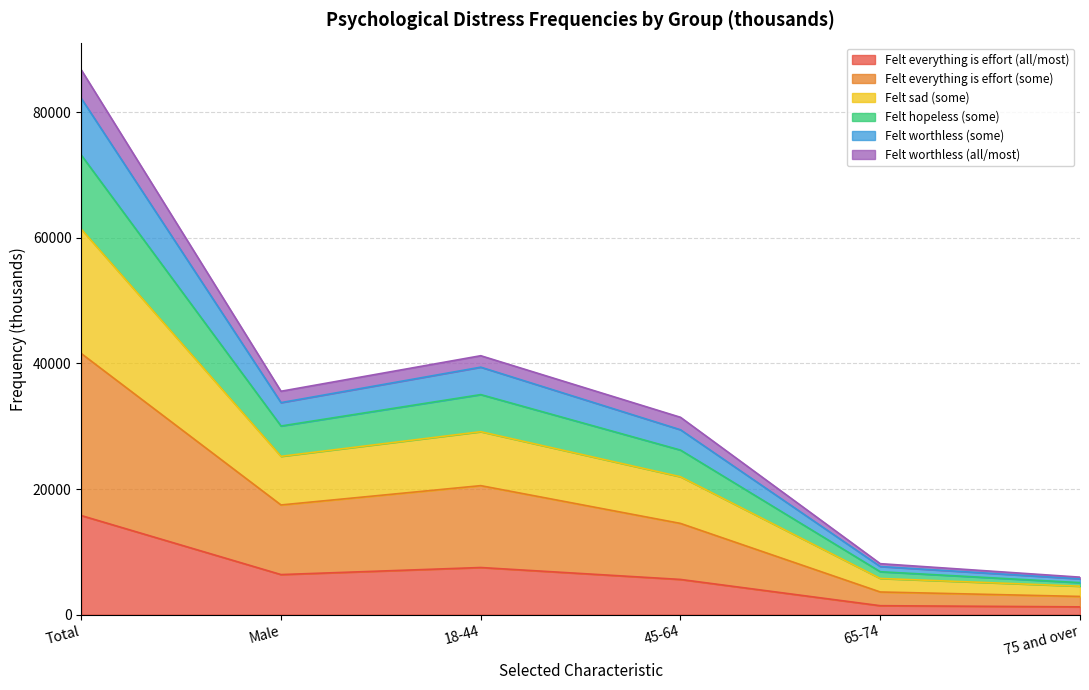

Is the value of Felt everything is effort (all/most) at 65-74 greater than the value of Felt worthless (all/most) at Male?

No